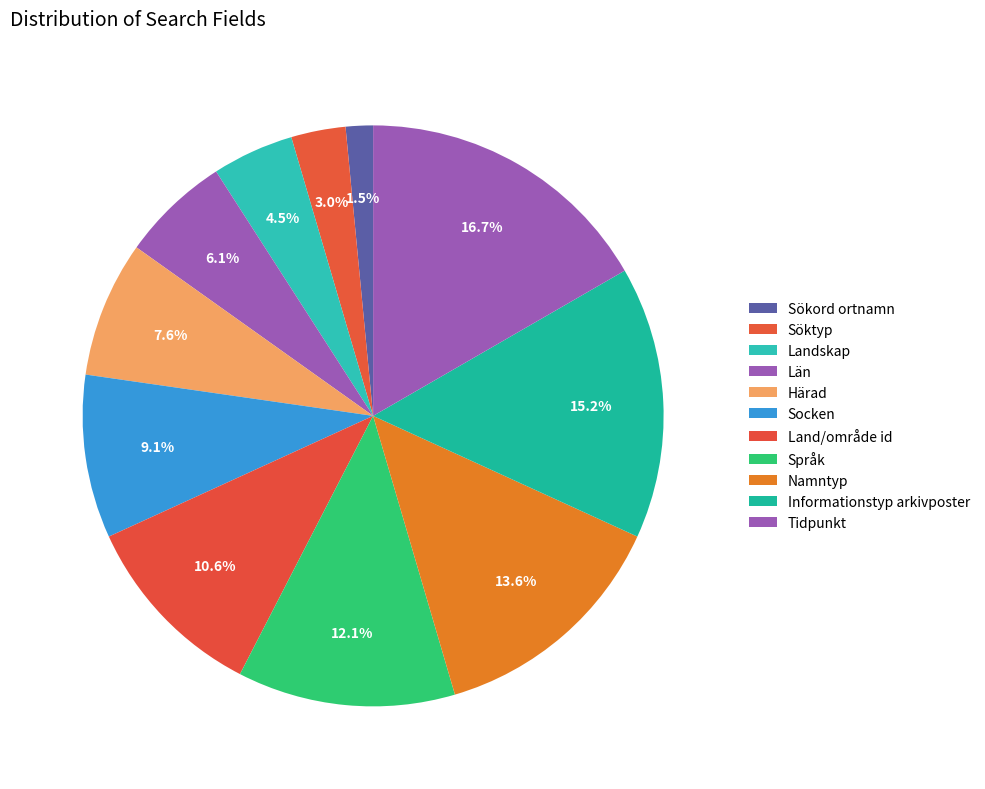

To the nearest percent, what portion does Land/område id represent?

11%